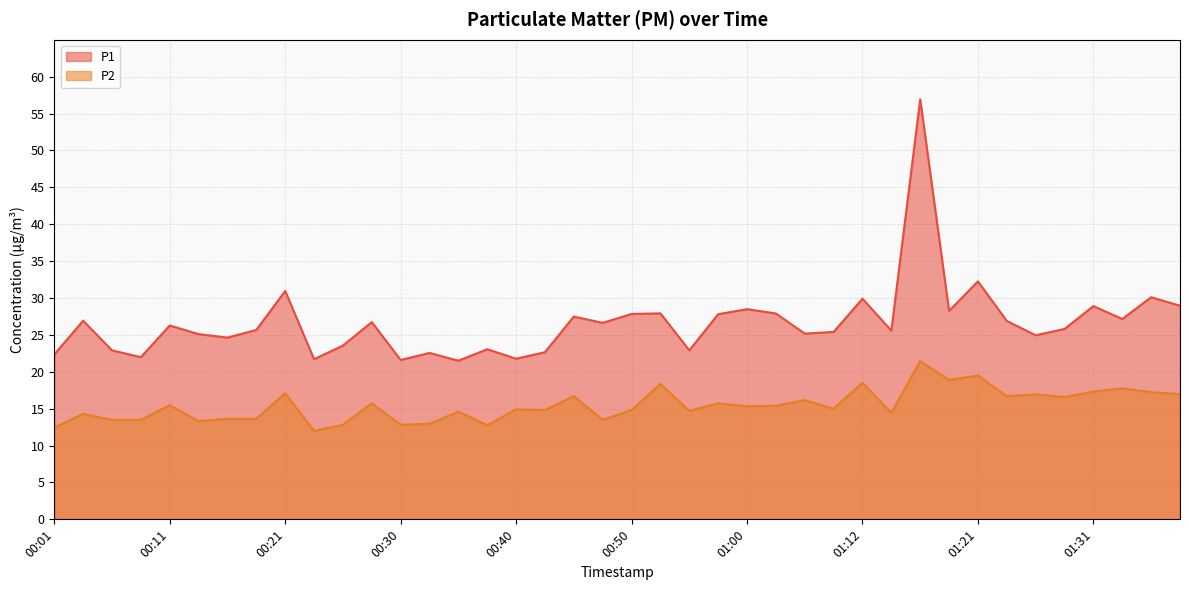

What is the difference between the maximum and minimum values in the P2 series?

9.5